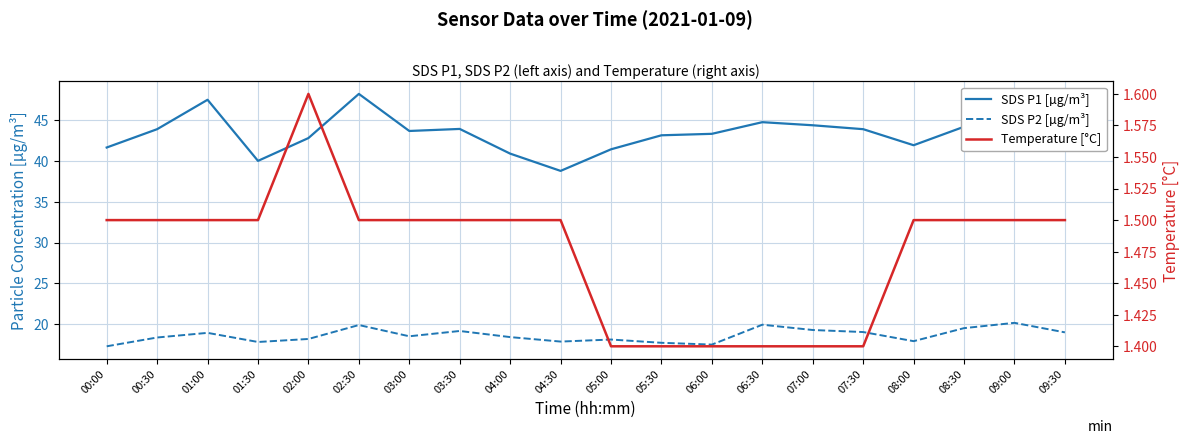

Rank the series at 06:30 from highest to lowest value.

SDS P1 [µg/m³], SDS P2 [µg/m³], Temperature [°C]